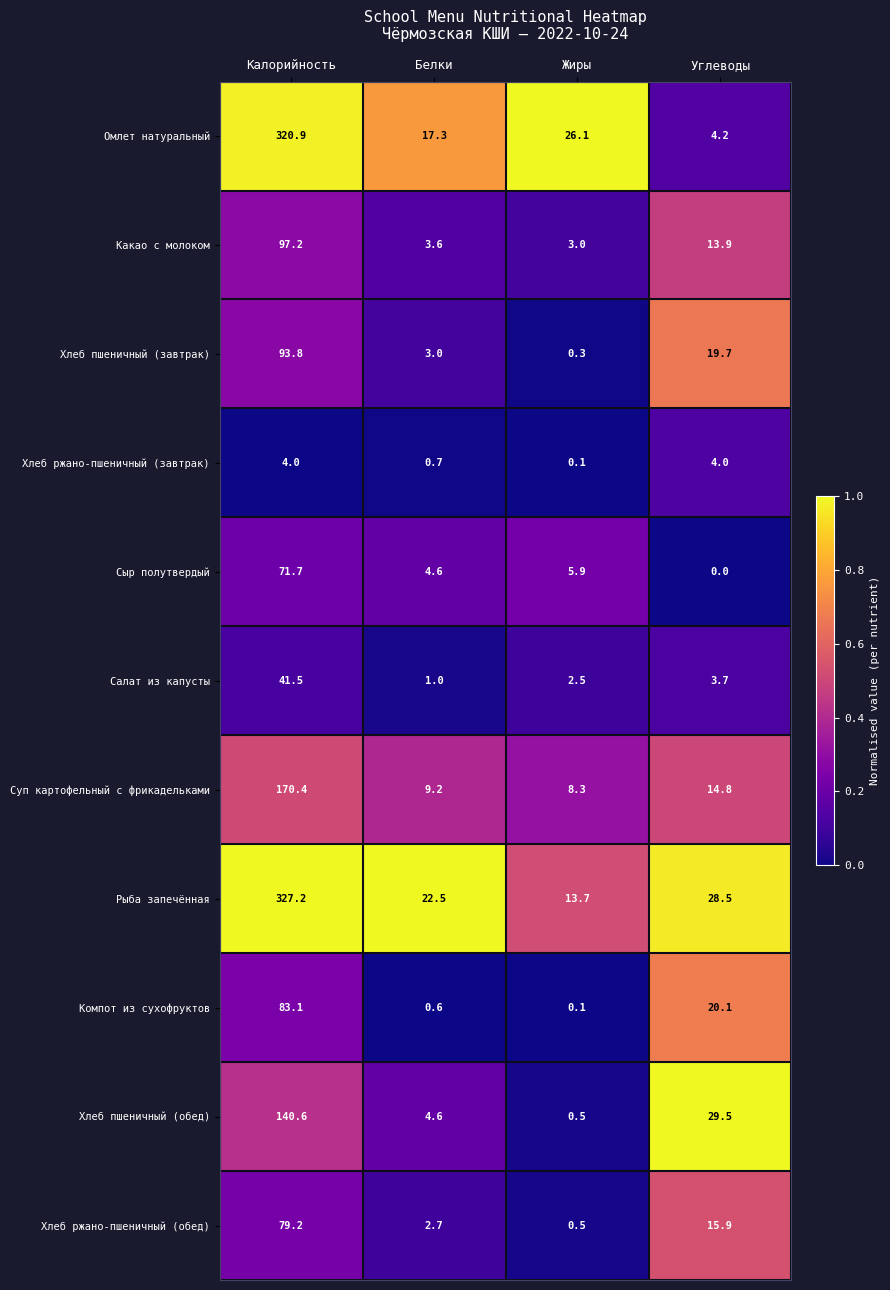

The Хлеб пшеничный (завтрак) series shows 3.0 at Белки. True or false?

True